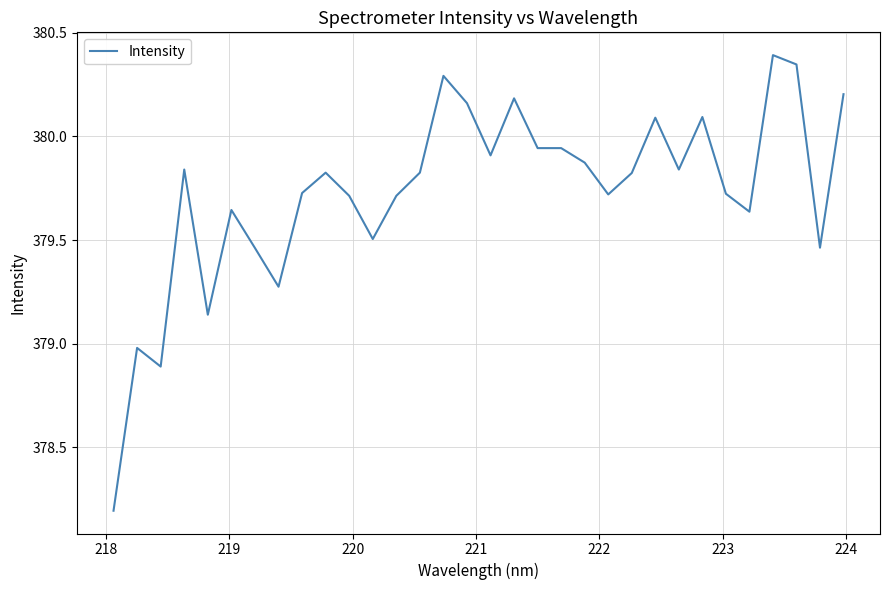

What is the difference between the maximum and minimum values?

2.2